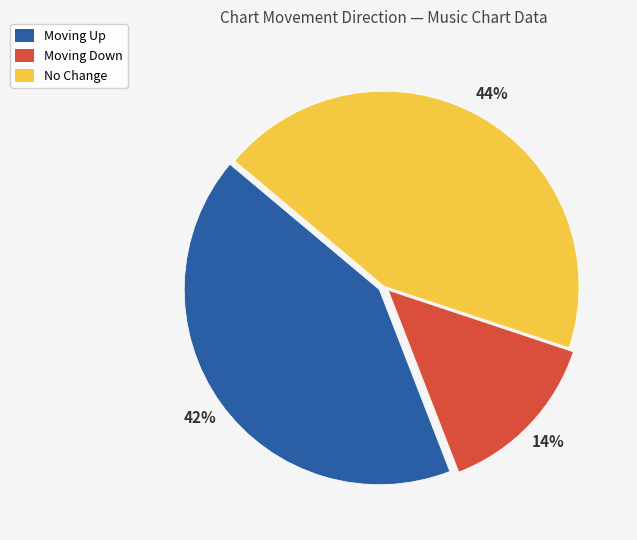

To the nearest percent, what is the difference between the largest and smallest slice percentages?

30%